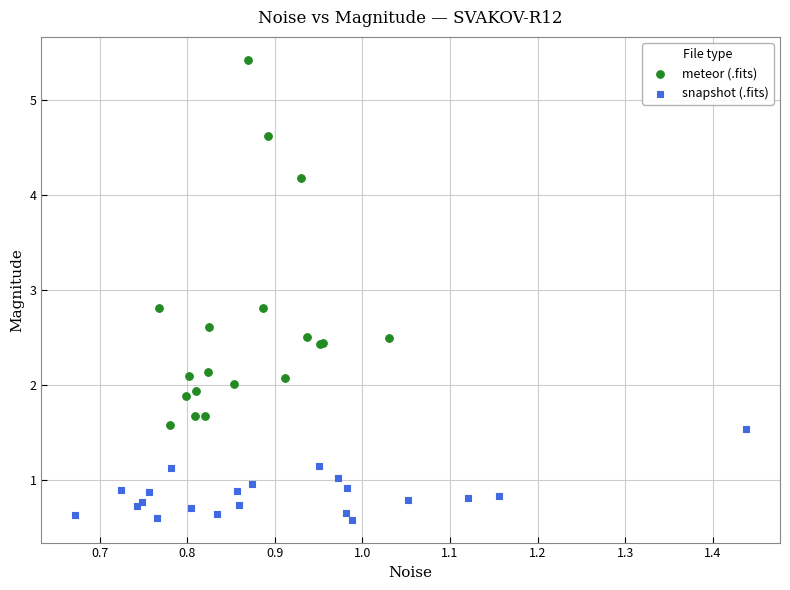

Which series contains the lowest Y value?

snapshot (.fits)